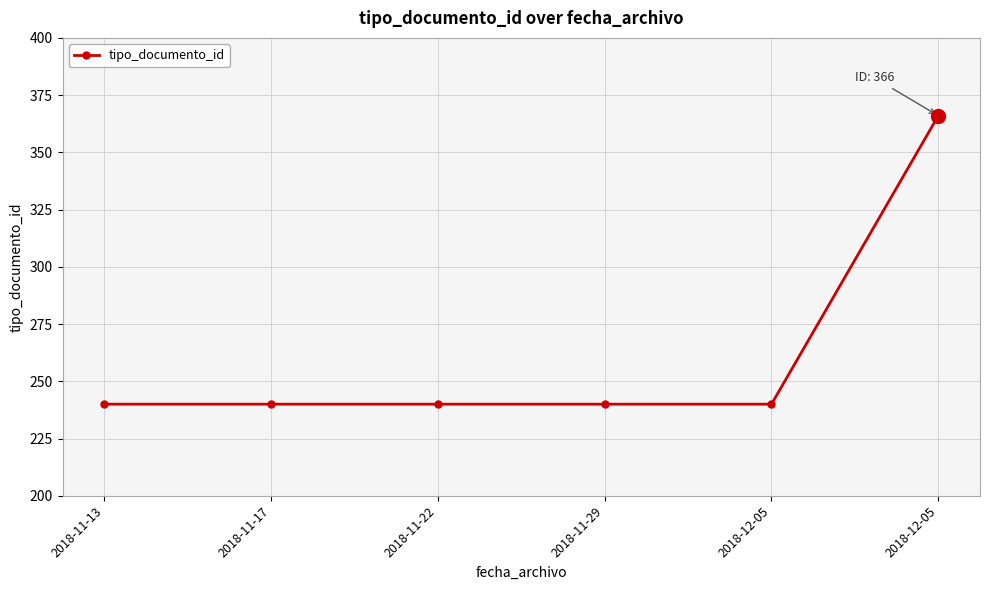

What is the ratio of the value at 2018-11-29 to the value at 2018-11-22?

1.0